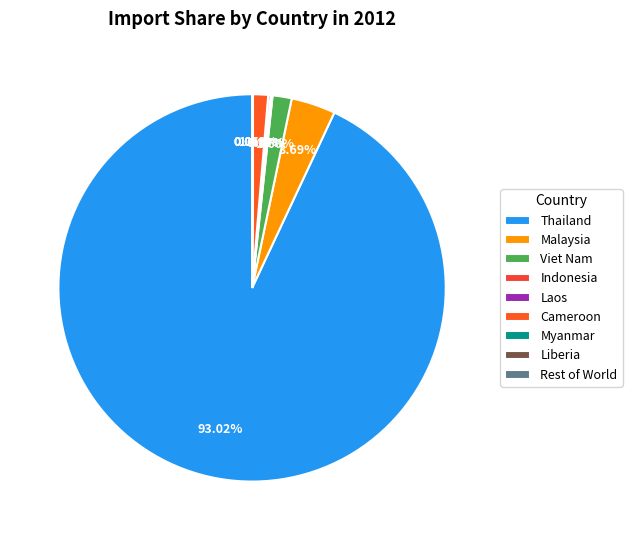

The Indonesia slice represents 0% of the pie. True or false?

True